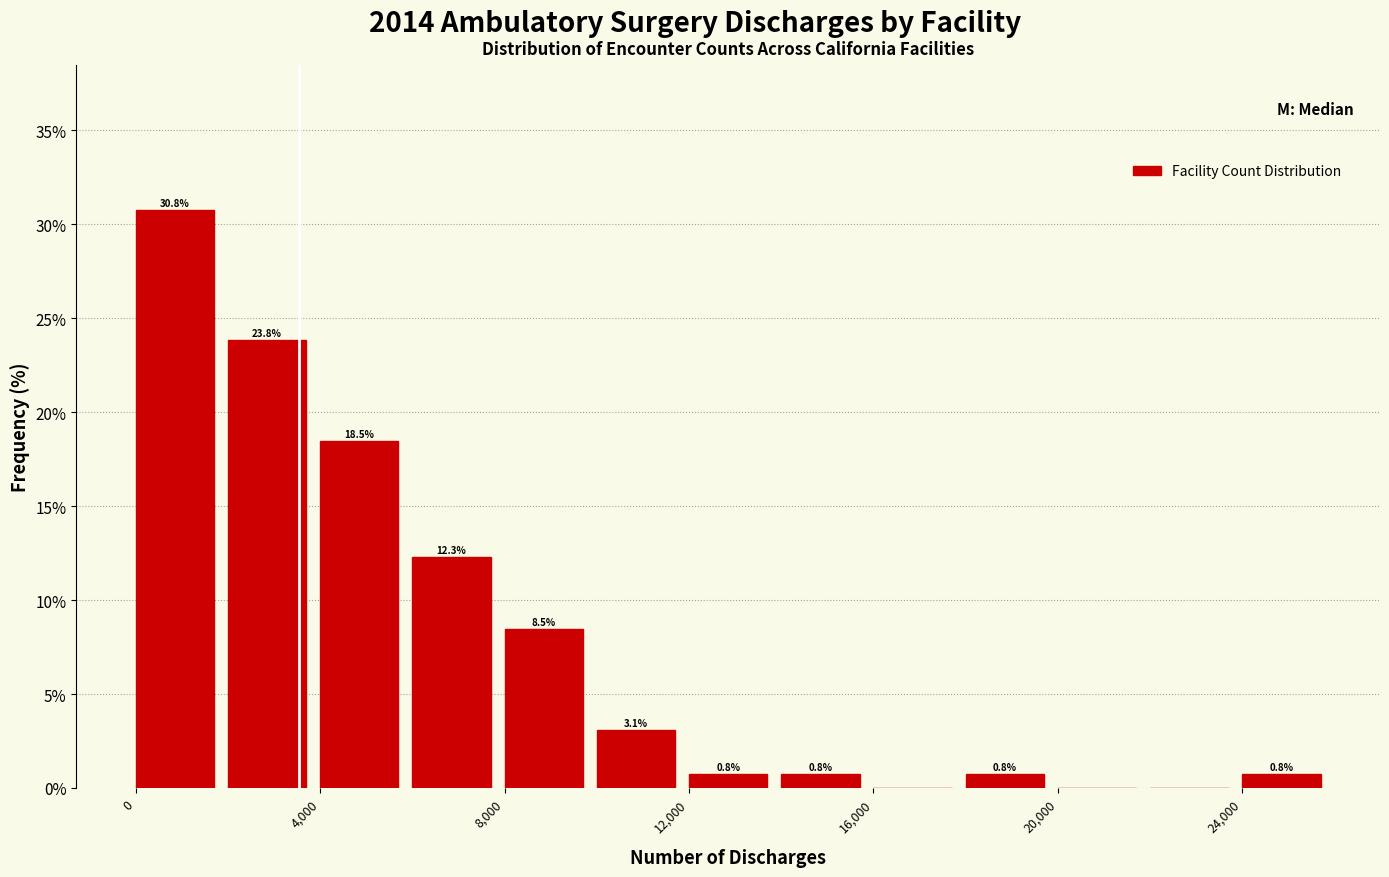

Over which range of the x-axis is the bar tallest?

0 to 2000